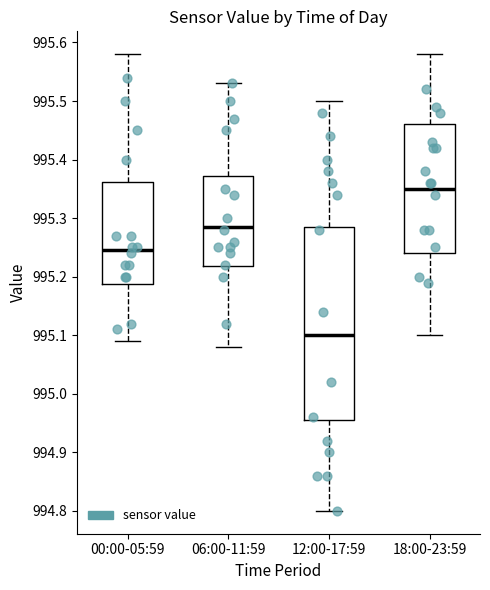

Reading left to right, read every box against the y-axis: the position of its median line, the range the box covers, and the ends of its whiskers. The values are not printed on the chart, so give them approximately, as read against the axis.

00:00-05:59: median 995.25, box 995.19 to 995.36, whiskers 995.09 to 995.58
06:00-11:59: median 995.29, box 995.22 to 995.37, whiskers 995.08 to 995.53
12:00-17:59: median 995.10, box 994.96 to 995.29, whiskers 994.80 to 995.50
18:00-23:59: median 995.35, box 995.24 to 995.46, whiskers 995.10 to 995.58